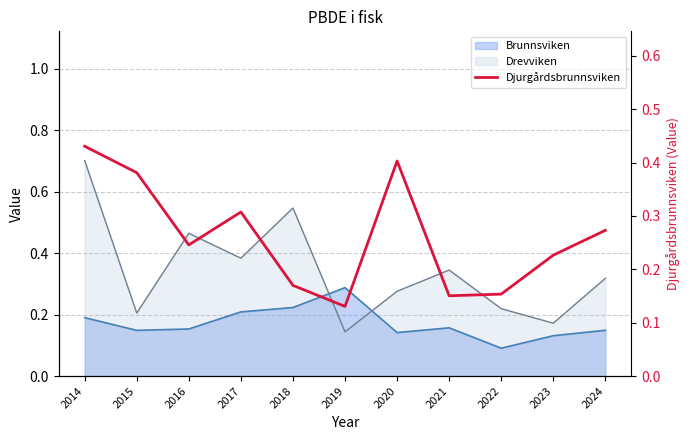

Which has a higher value, 2023 or 2024?

2024